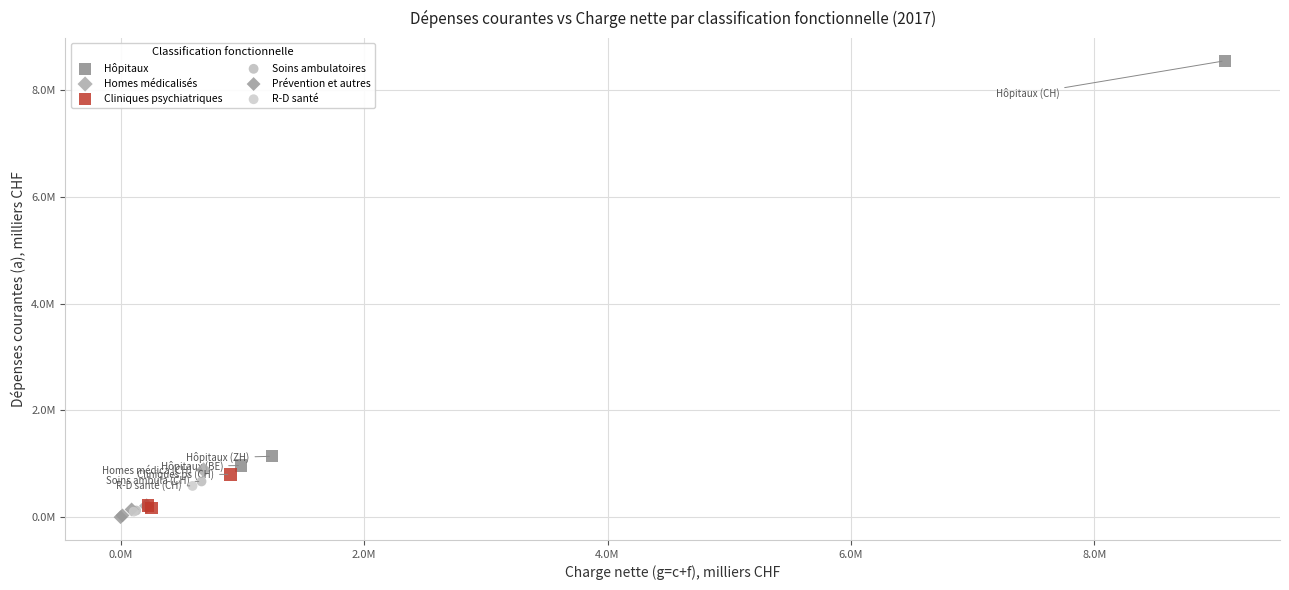

Which series has the widest spread of Y values?

Hôpitaux